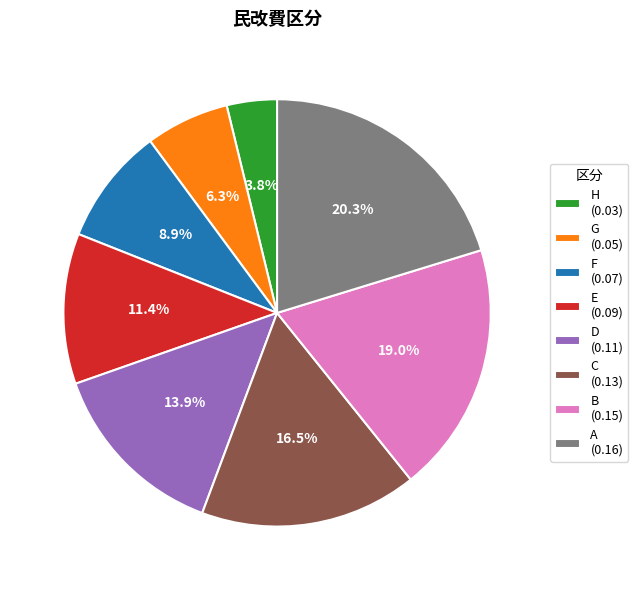

What percentage is NOT represented by F?

91.1%